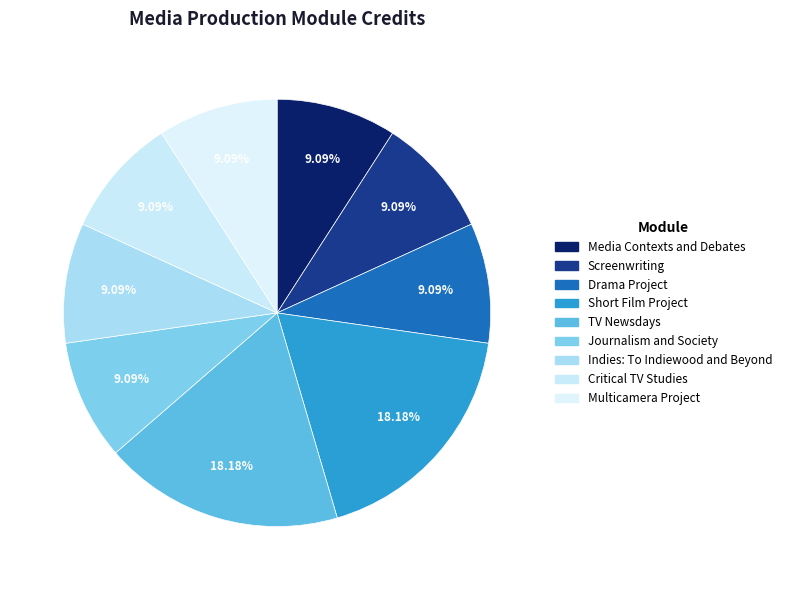

How many slices are in this pie chart?

9